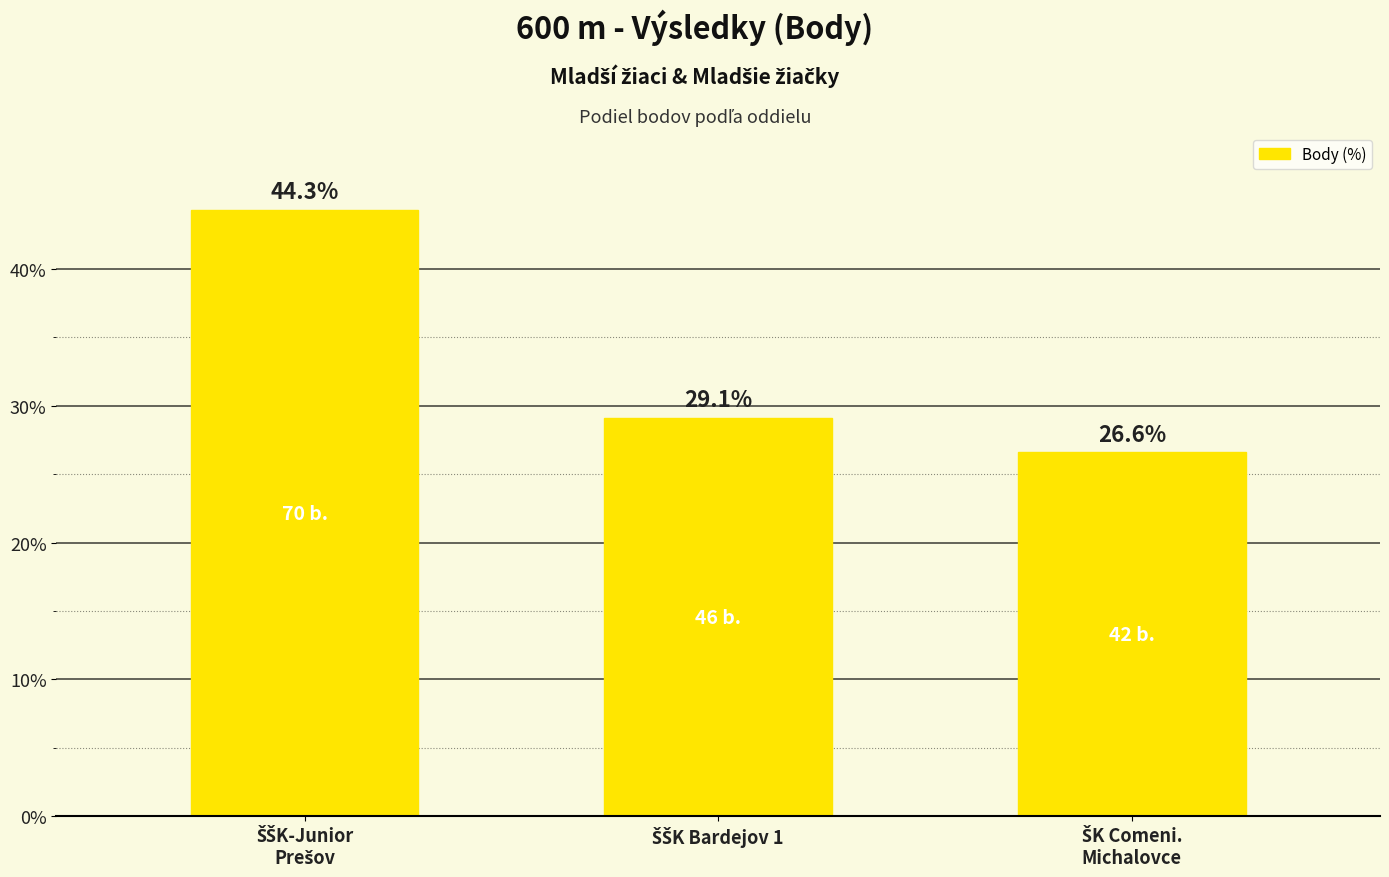

Reading left to right, transcribe all the data shown in this chart.

44.3	29.1	26.6